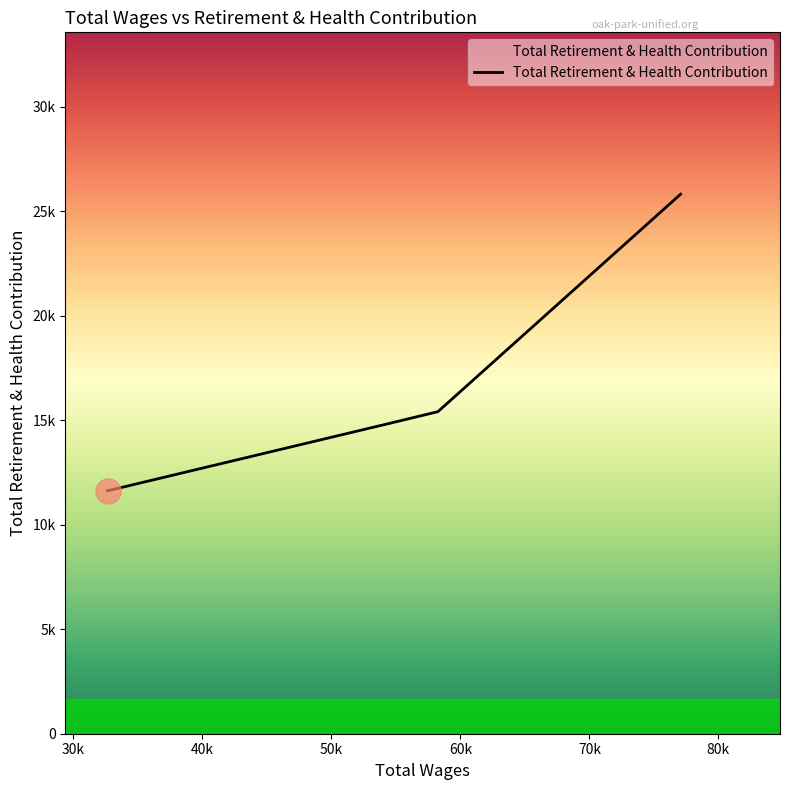

What is the minimum value shown in the chart?

11620